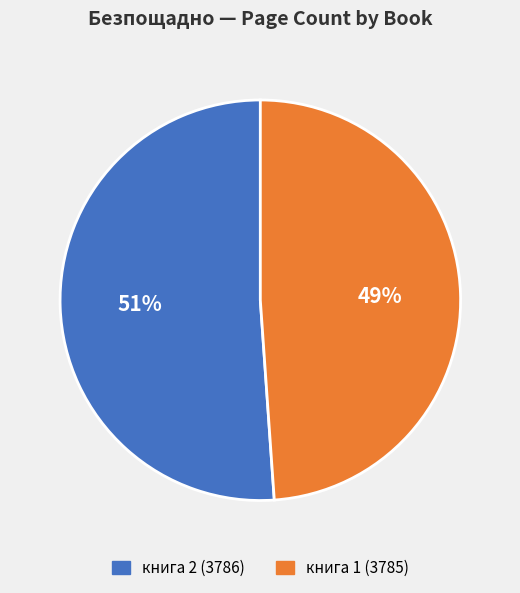

To the nearest percent, what portion does книга 1 (3785) represent?

49%